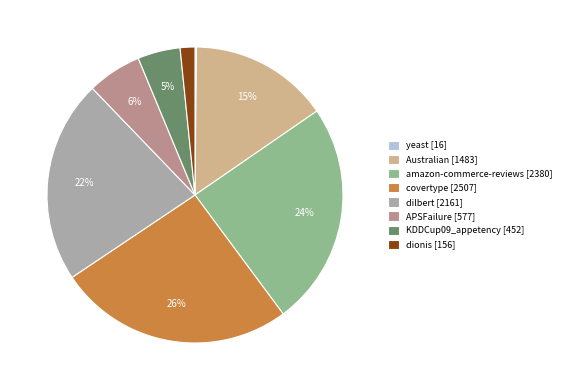

Do dilbert [2161] and amazon-commerce-reviews [2380] together represent more than half of the pie?

No